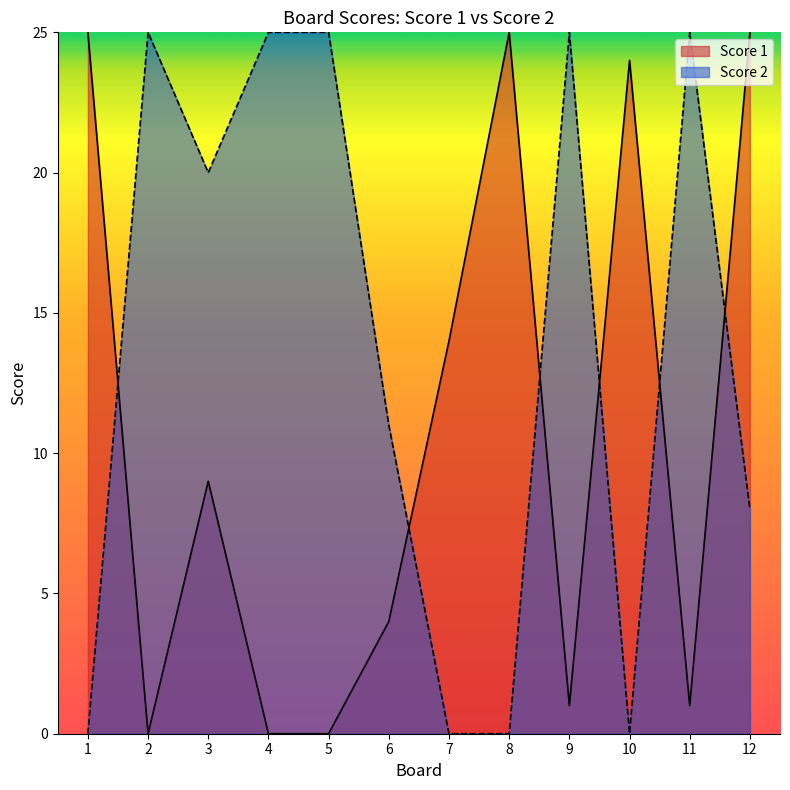

The Score 2 series shows 16 at 9. True or false?

False